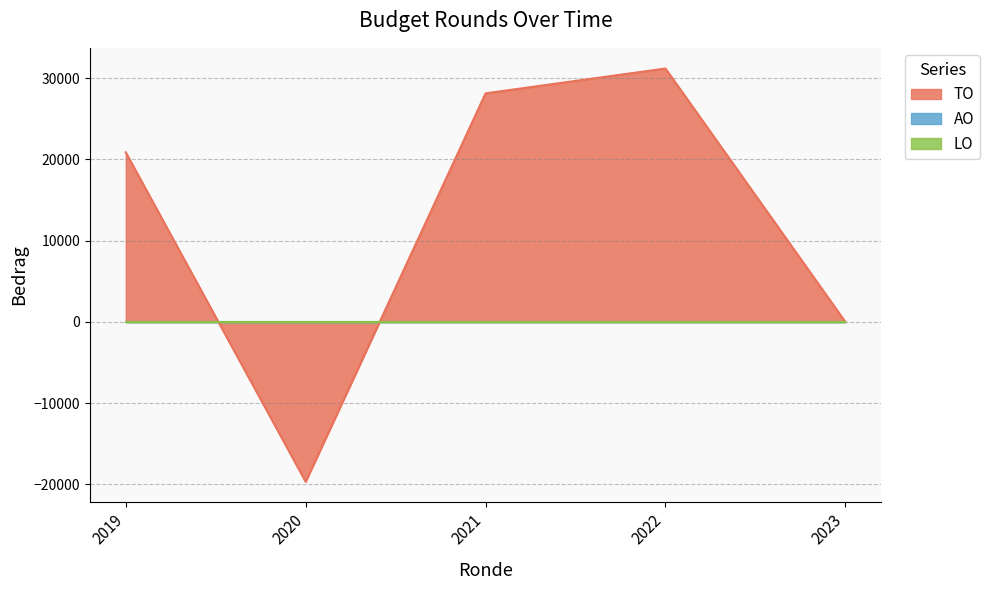

True or false: AO has more than 2 interior local peaks.

False